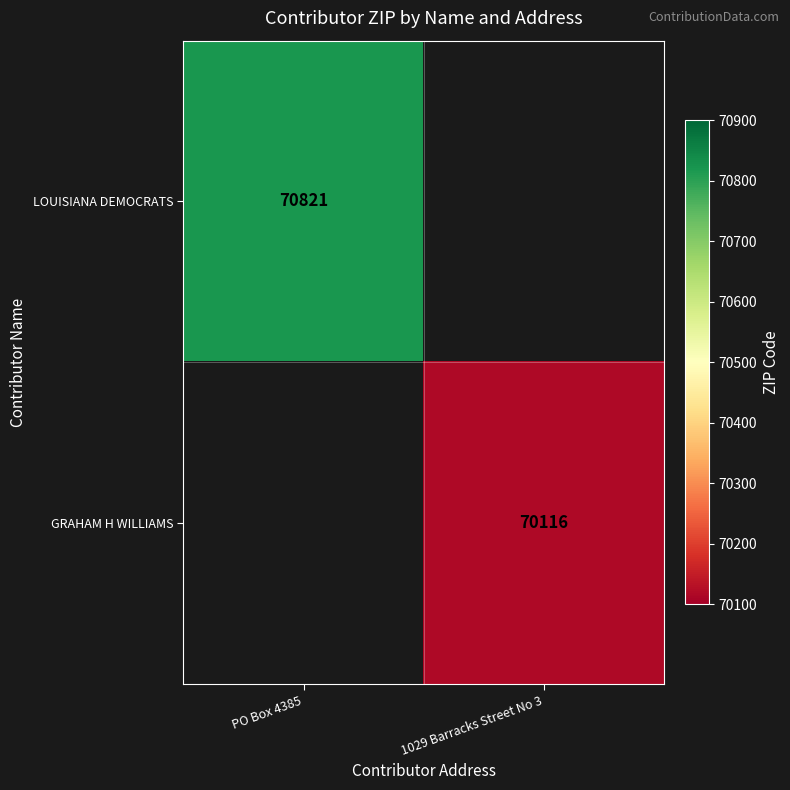

At which category does the chart reach its peak across all series?

PO Box 4385